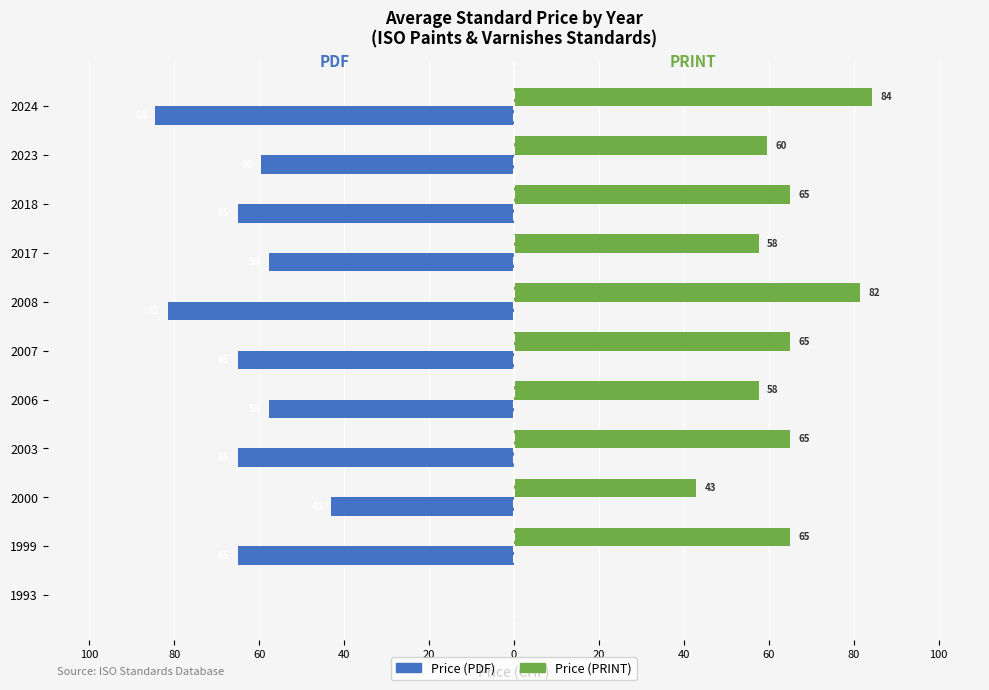

What are all the series names shown in the legend?

Price (PDF), Price (PRINT)